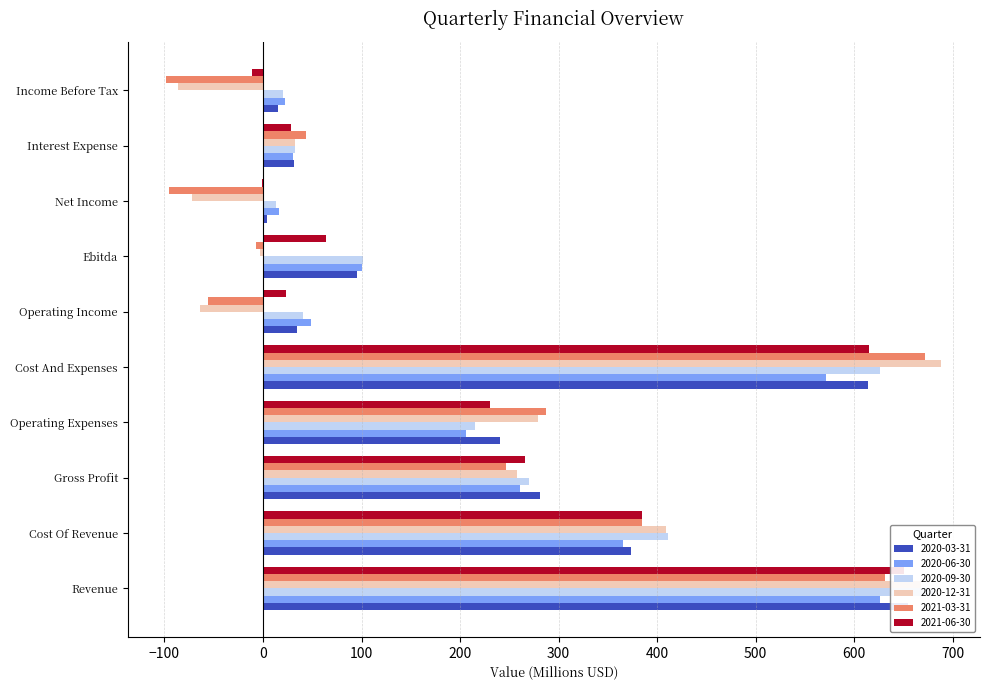

What is the difference between the maximum and second lowest values in the 2020-06-30 series?

603.8